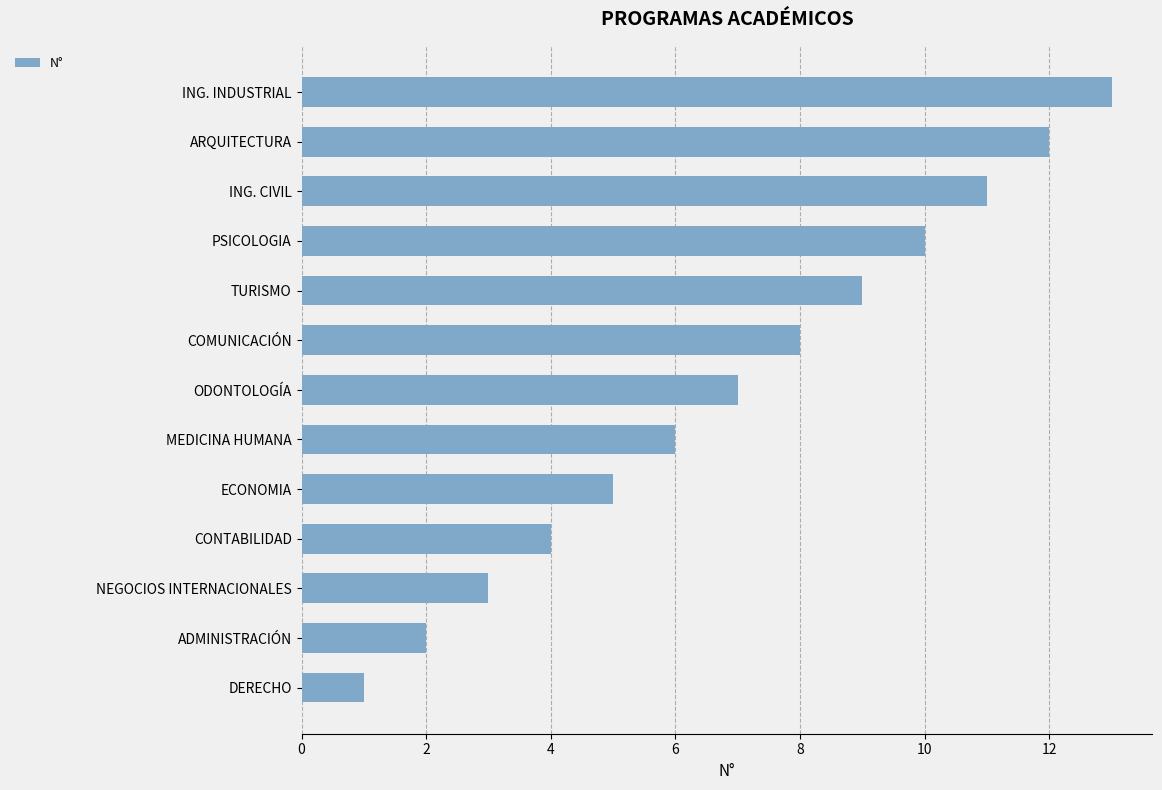

What is the ratio of the value at PSICOLOGIA to the value at ING. CIVIL?

0.9